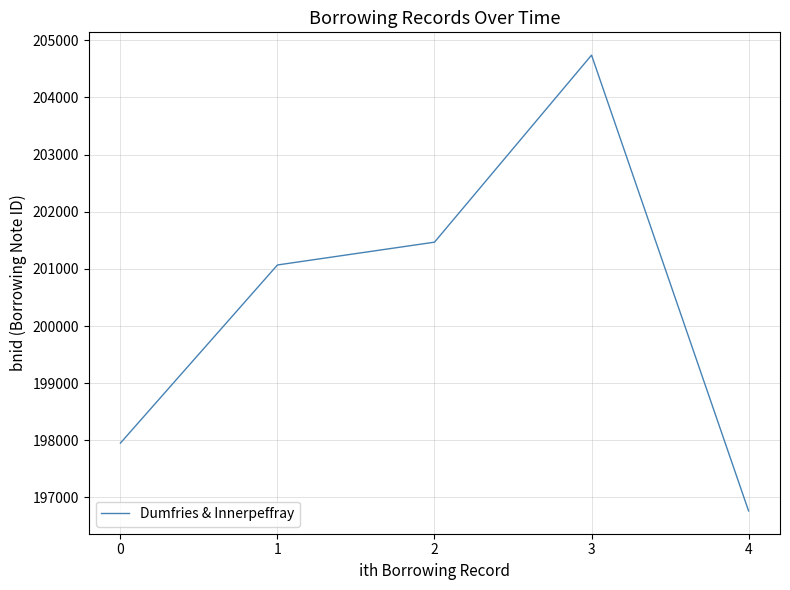

What is the smallest value displayed?

196764